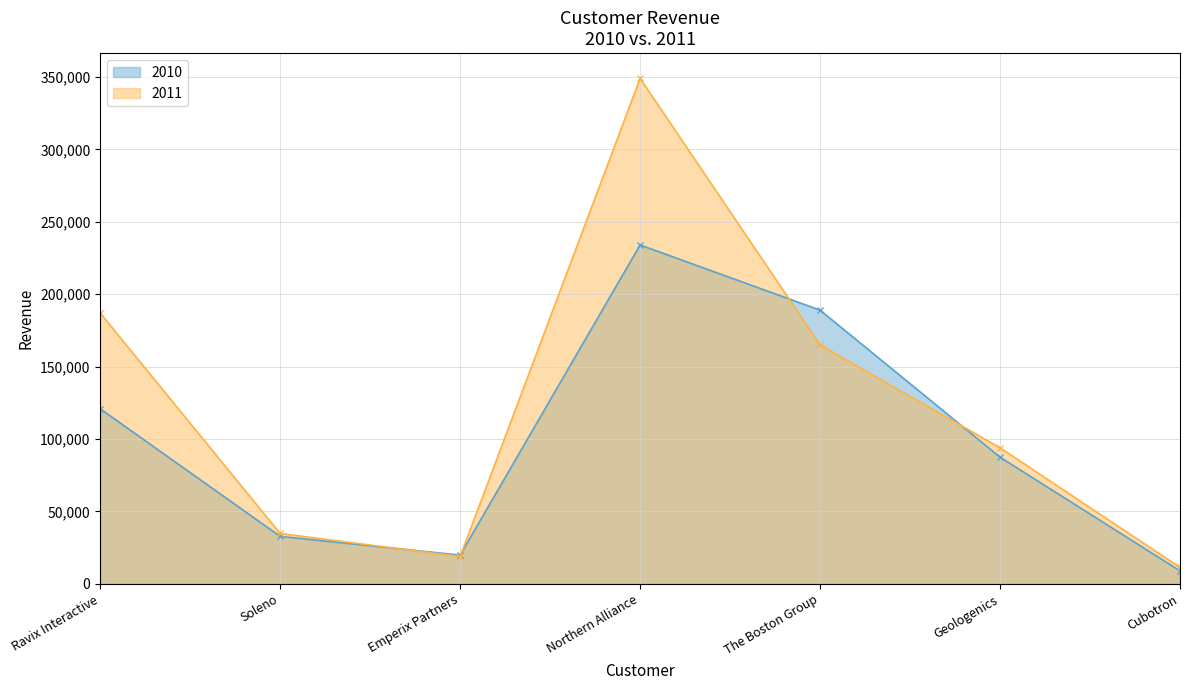

What is the difference between the highest and lowest values at Emperix Partners?

970